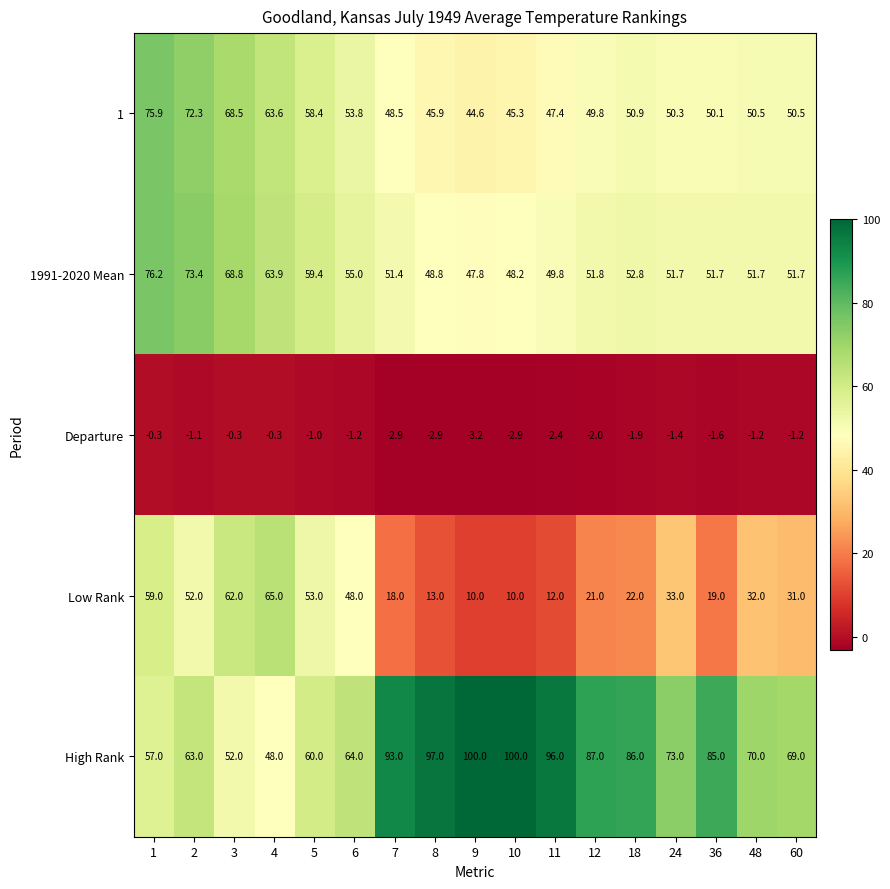

What is the sum of the High Rank values at 2 and 5?

123.0